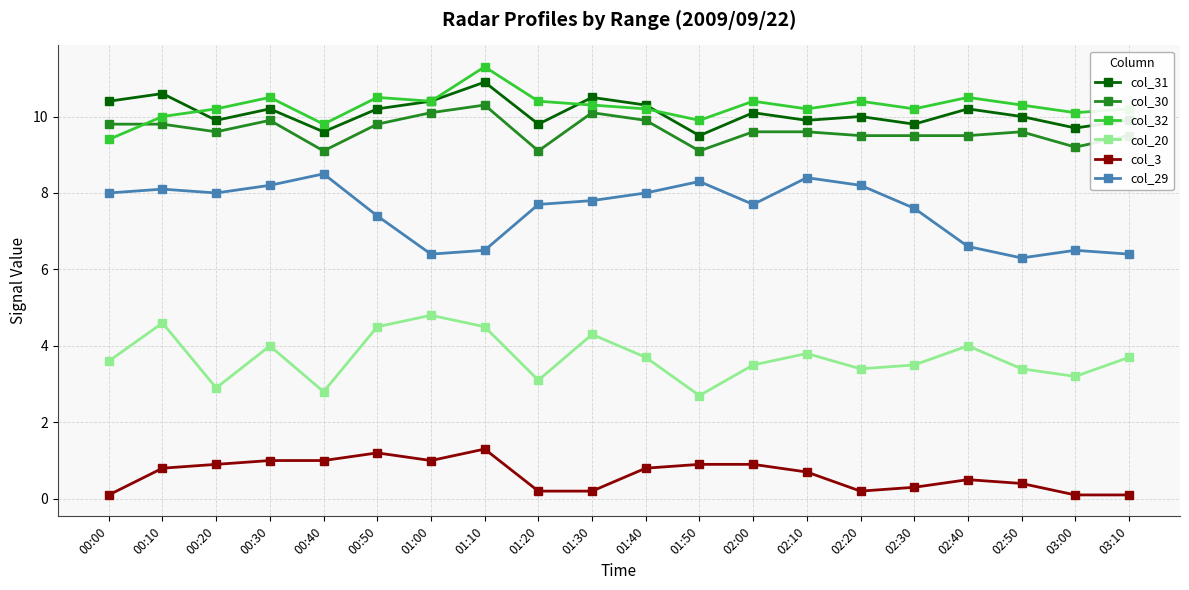

The value of col_3 at 00:20 is 0.9. True or false?

True